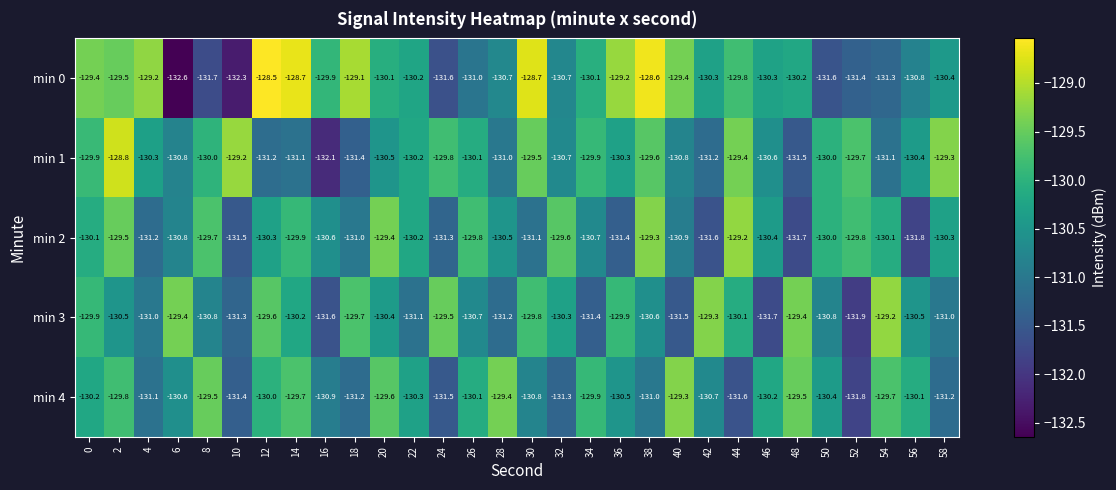

Which category has the lowest value across all series?

6